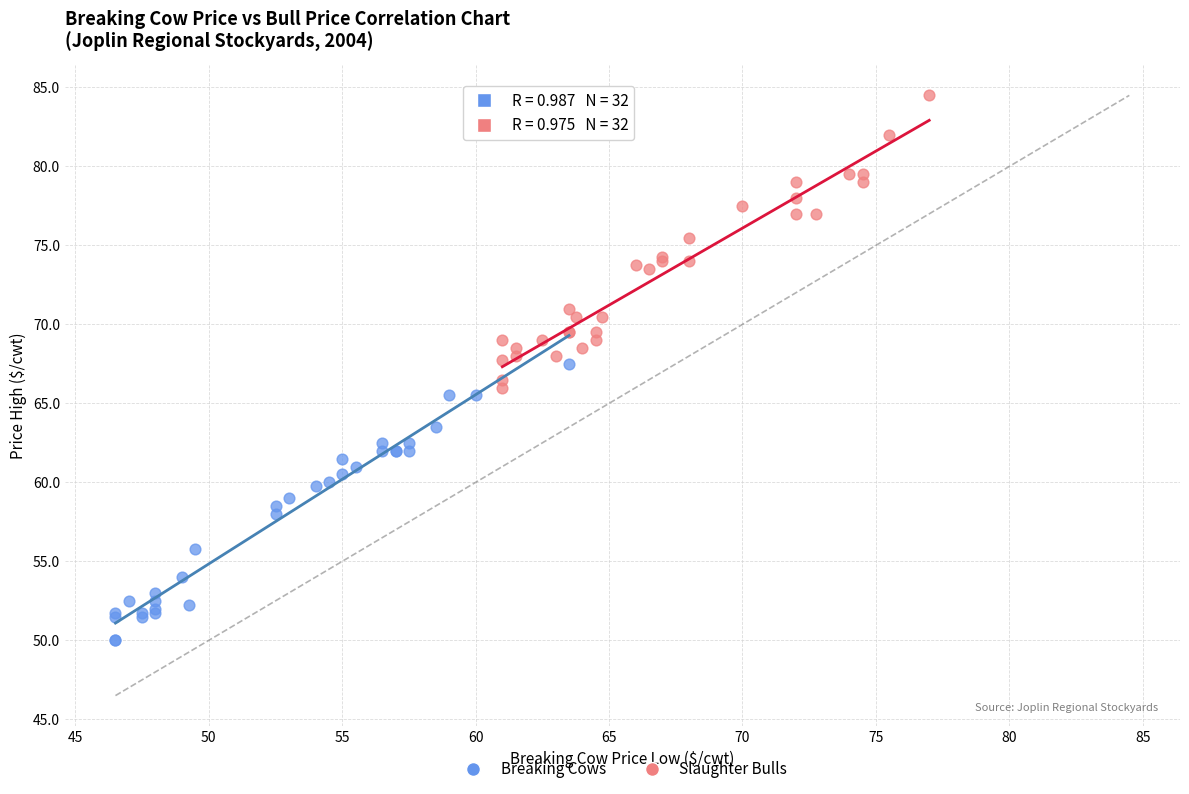

Which series contains the lowest Y value?

Breaking Cows